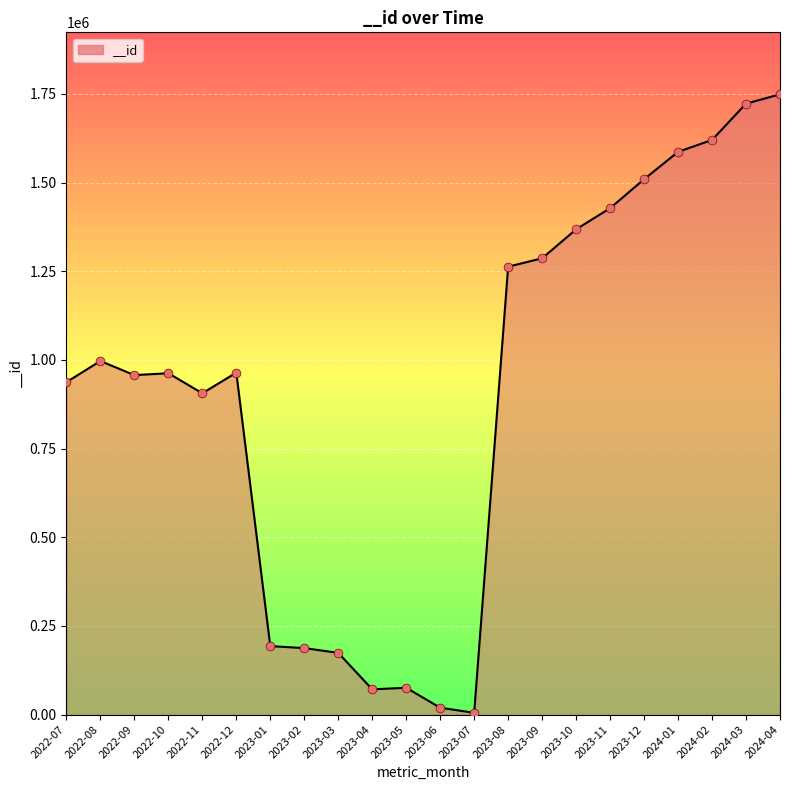

What is the ratio of the value at 2023-03 to the value at 2023-08?

0.1